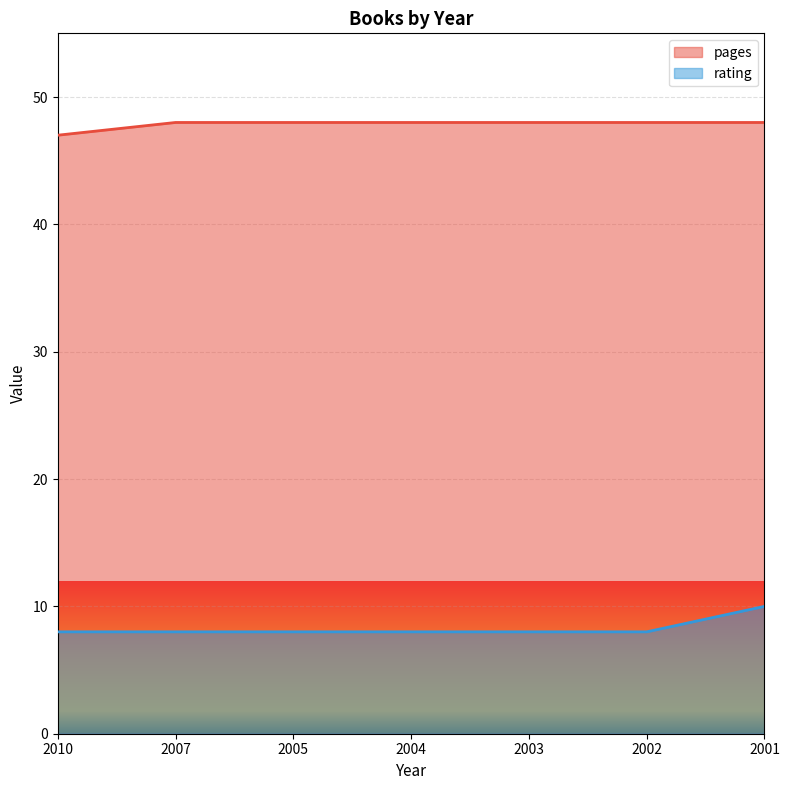

What is the average value of the pages series?

48